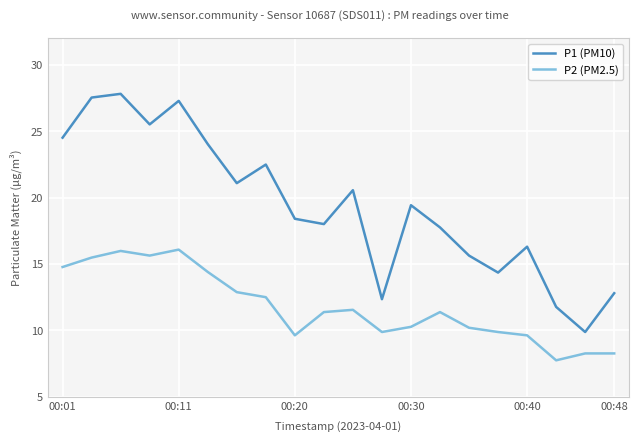

Which series has the widest spread of values?

P1 (PM10)